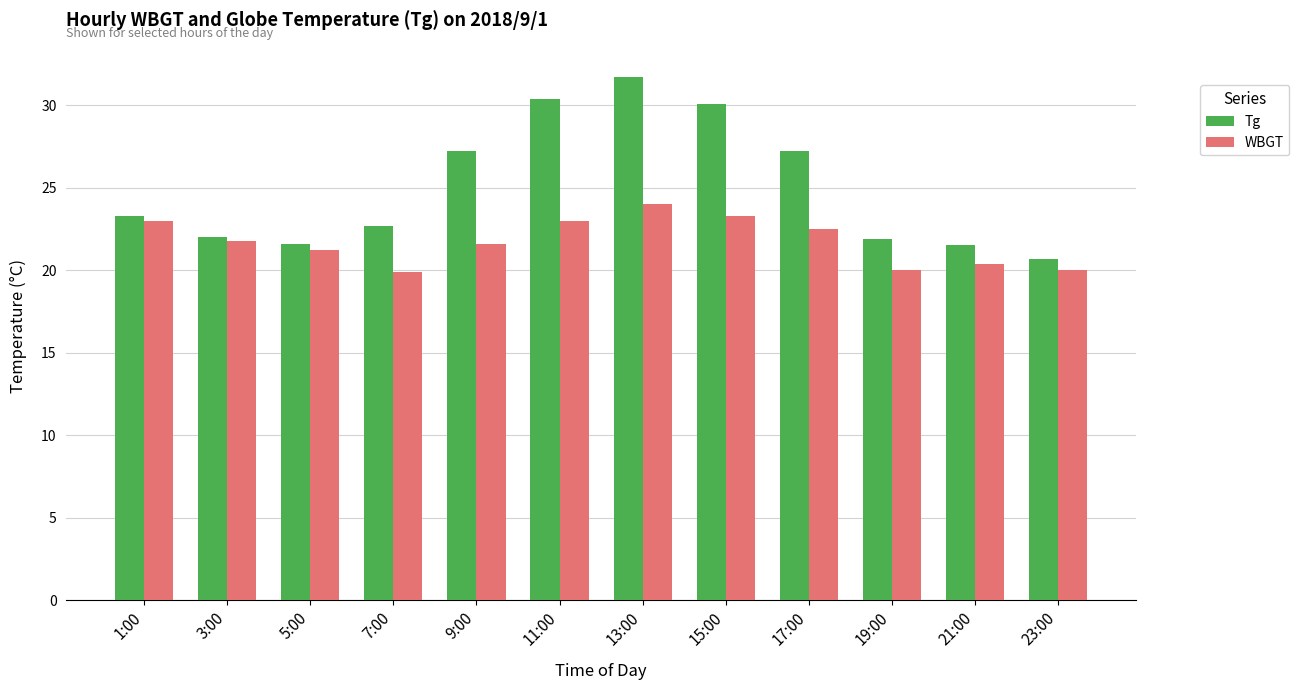

How many groups of bars are there?

12